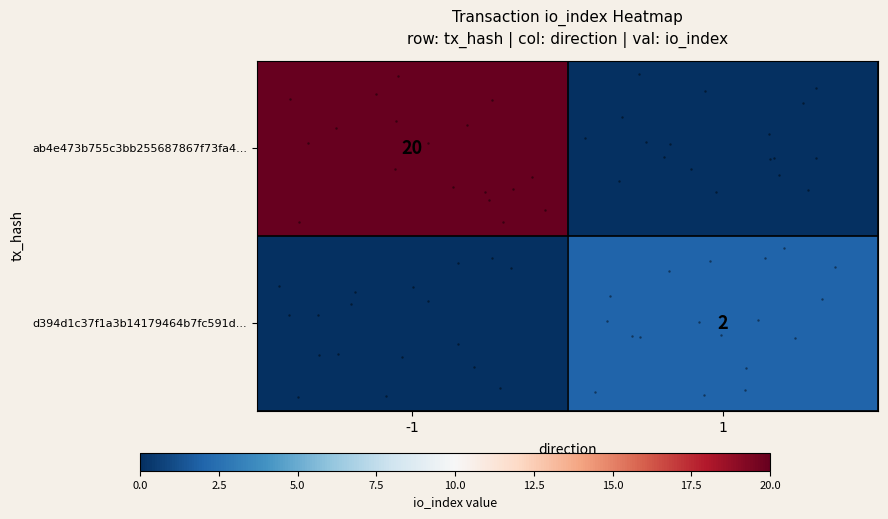

How many ab4e473b755c3bb255687867f73fa4... values are between 0 and 20?

2